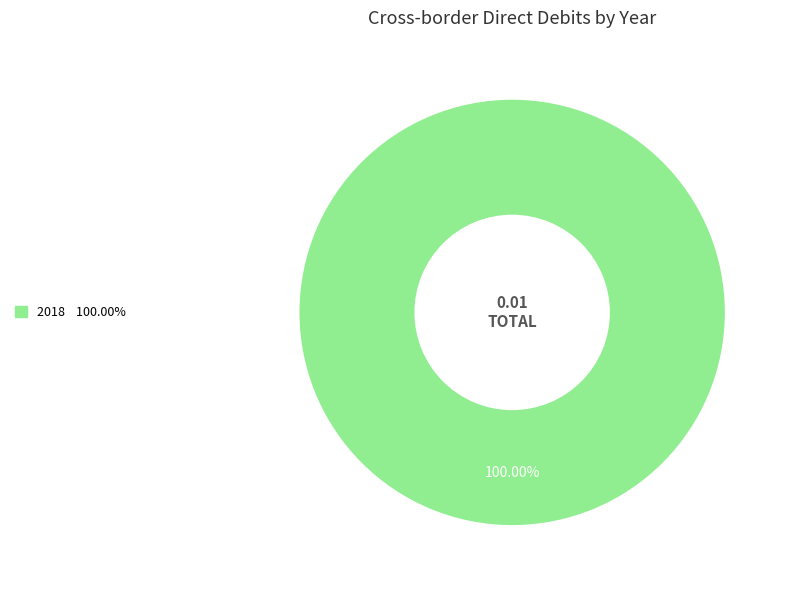

Is there a majority slice in this chart?

Yes